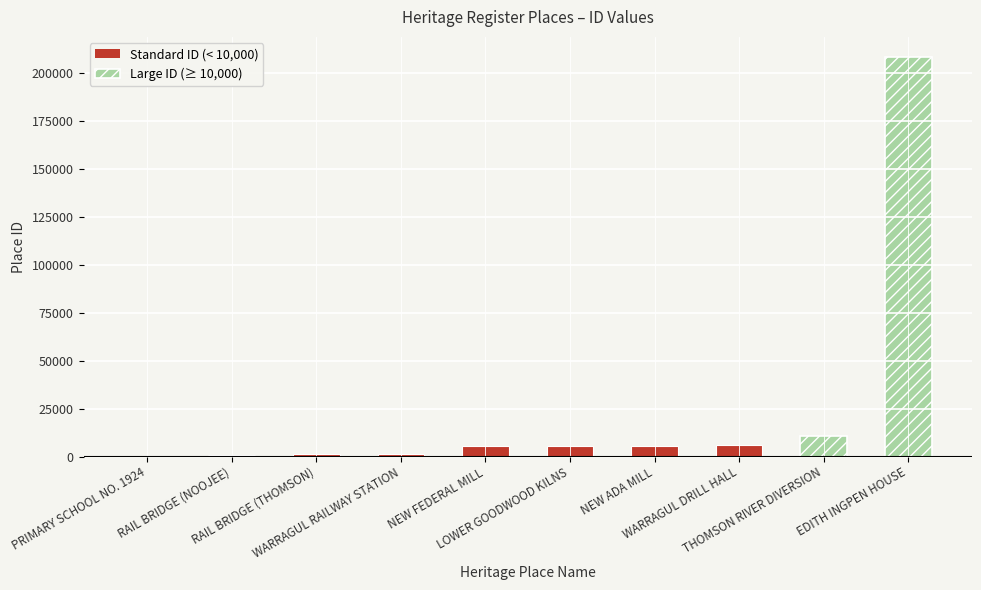

What is the sum of all values?

245600